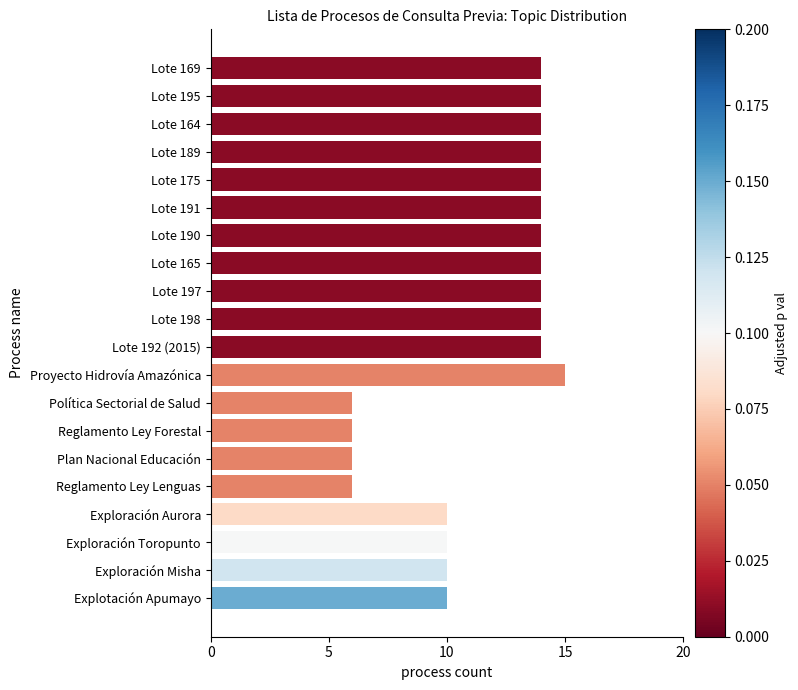

What is the value of the 17th bar from the top?

10